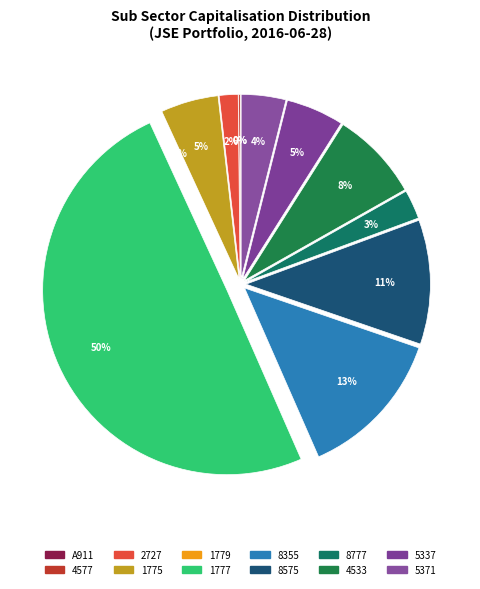

Does 8777 account for over 50% of the chart?

No